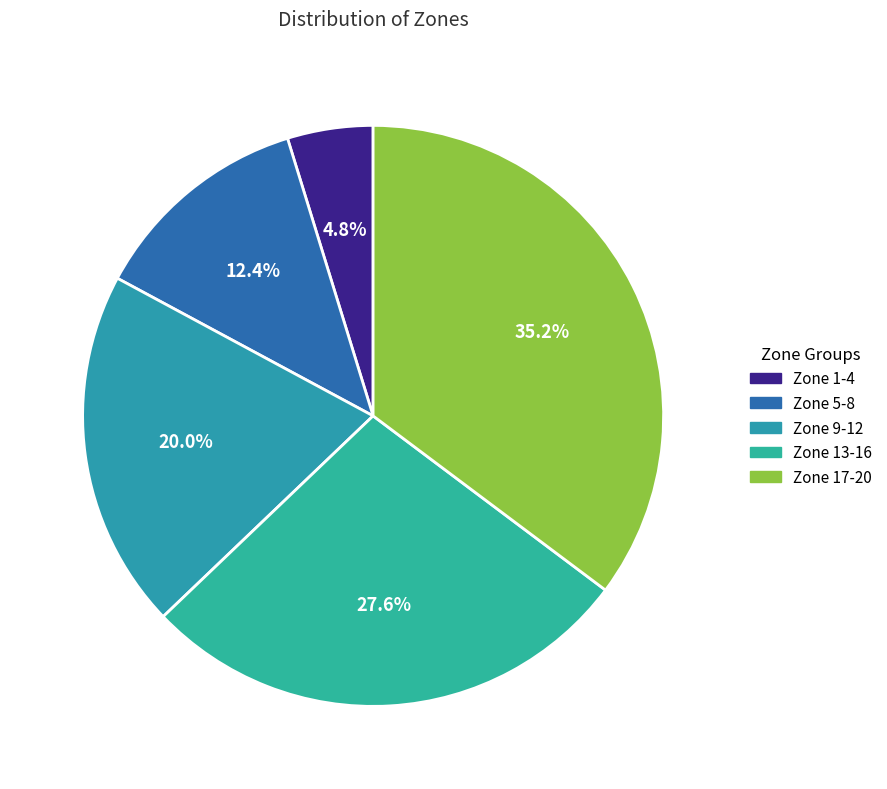

Which slice is the largest?

Zone 17-20